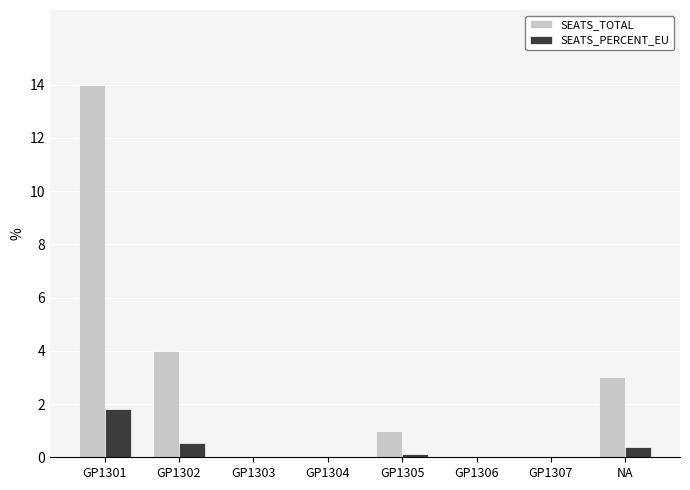

How many categories are shown in the chart?

8